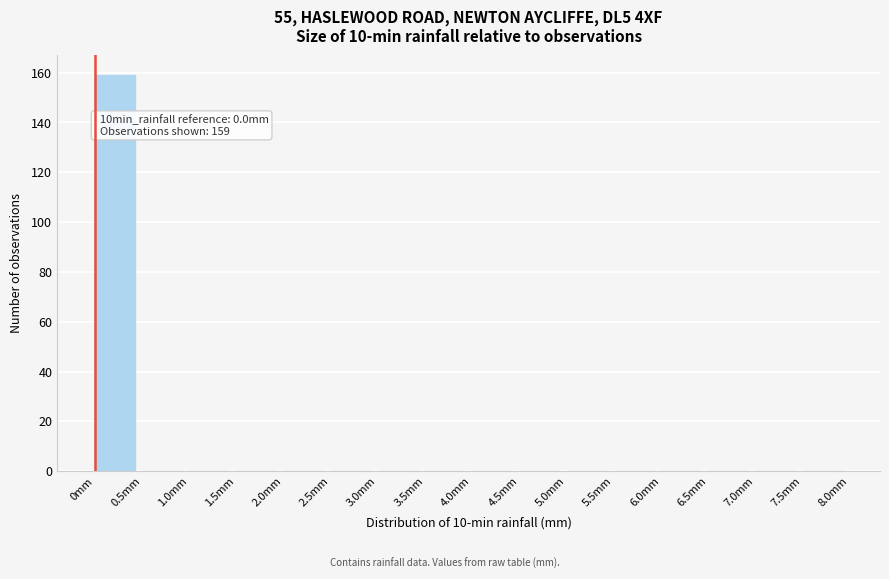

Which range on the x-axis has the tallest bar?

0.0 to 0.5